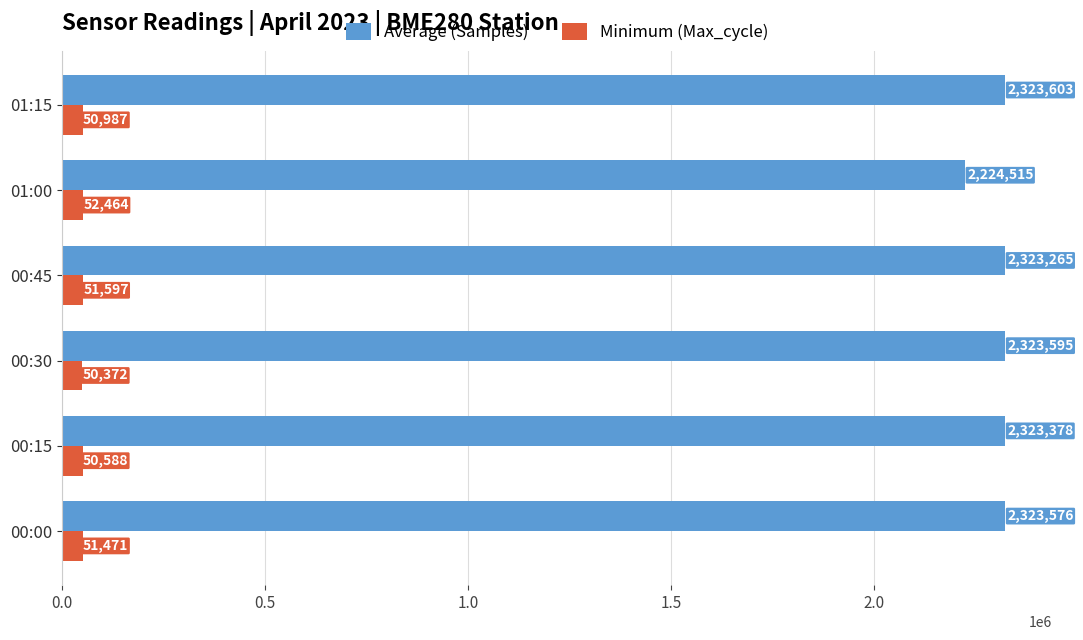

At which label is Minimum (Max_cycle) closest to 51418?

00:00